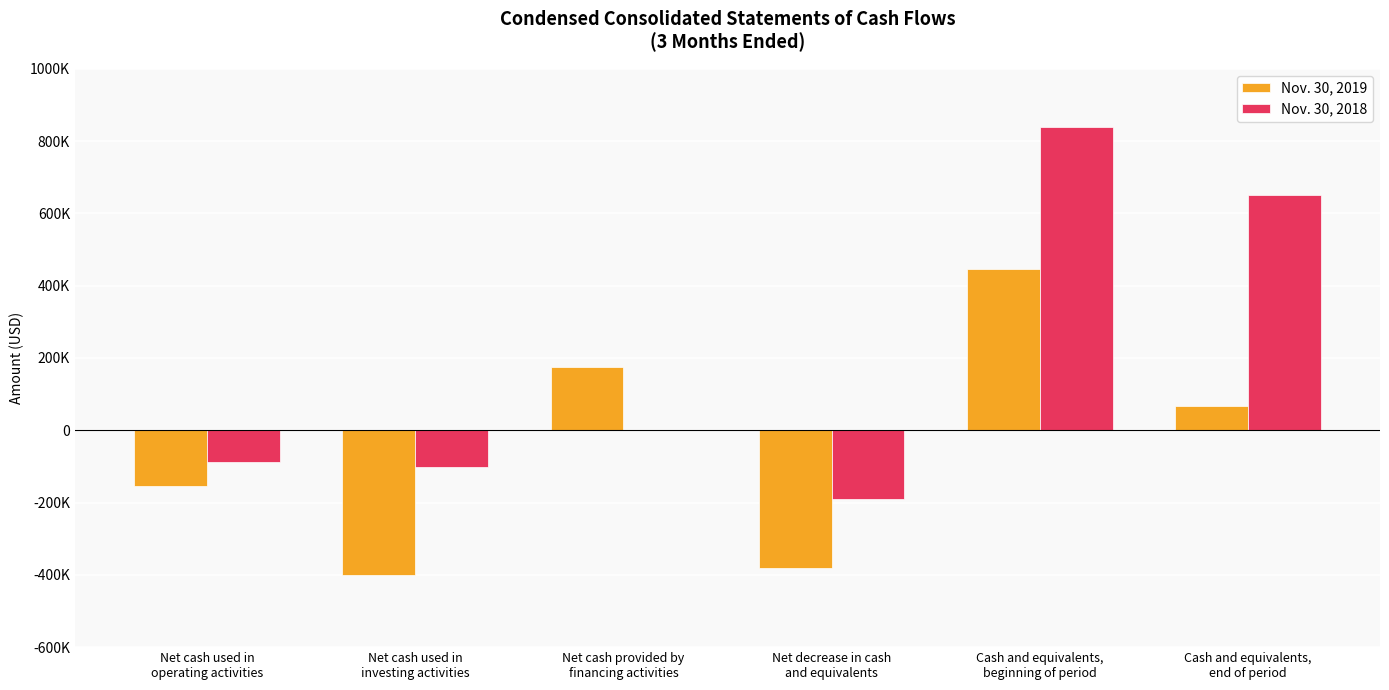

Which series has the widest spread of values?

Nov. 30, 2018